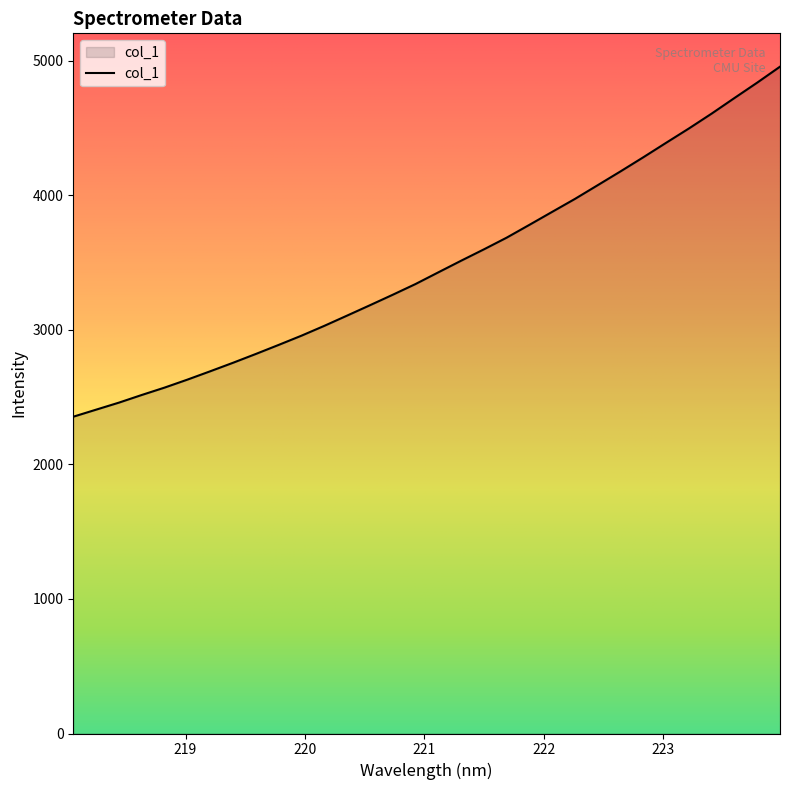

What is the minimum value shown in the chart?

2353.8